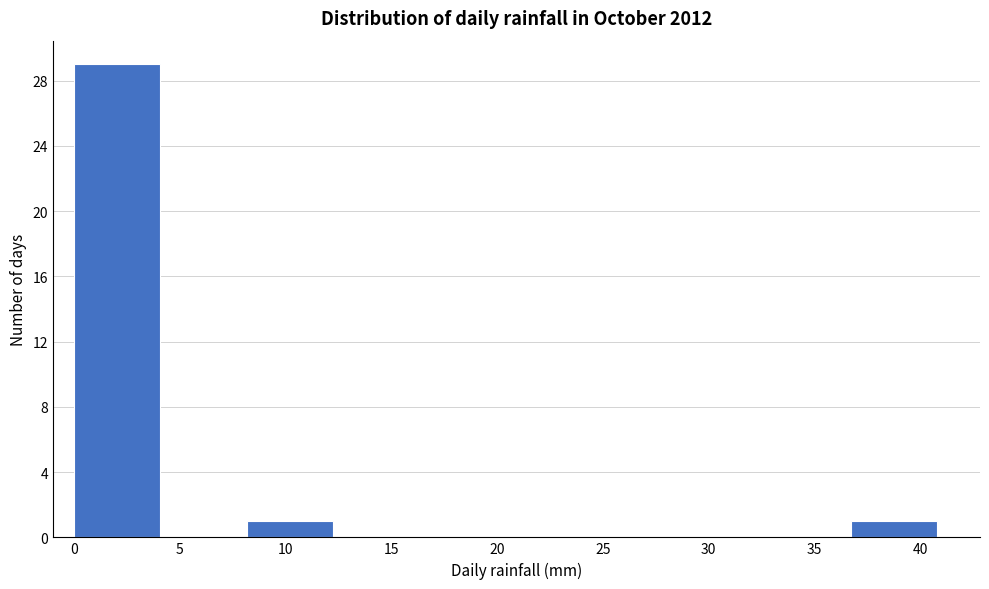

Which range on the x-axis has the tallest bar?

0.0 to 4.0